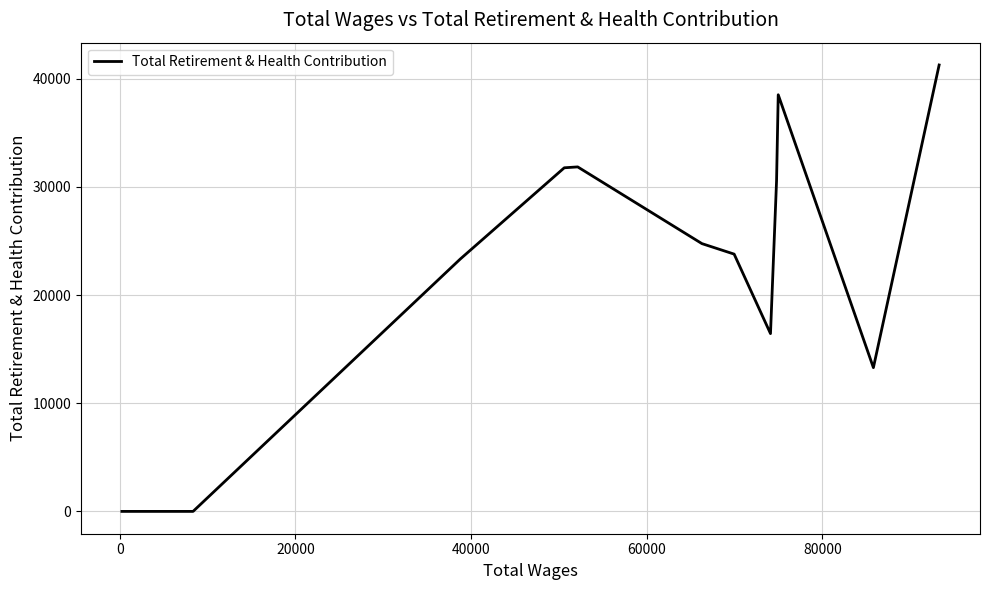

Does the chart have visible grid lines?

Yes